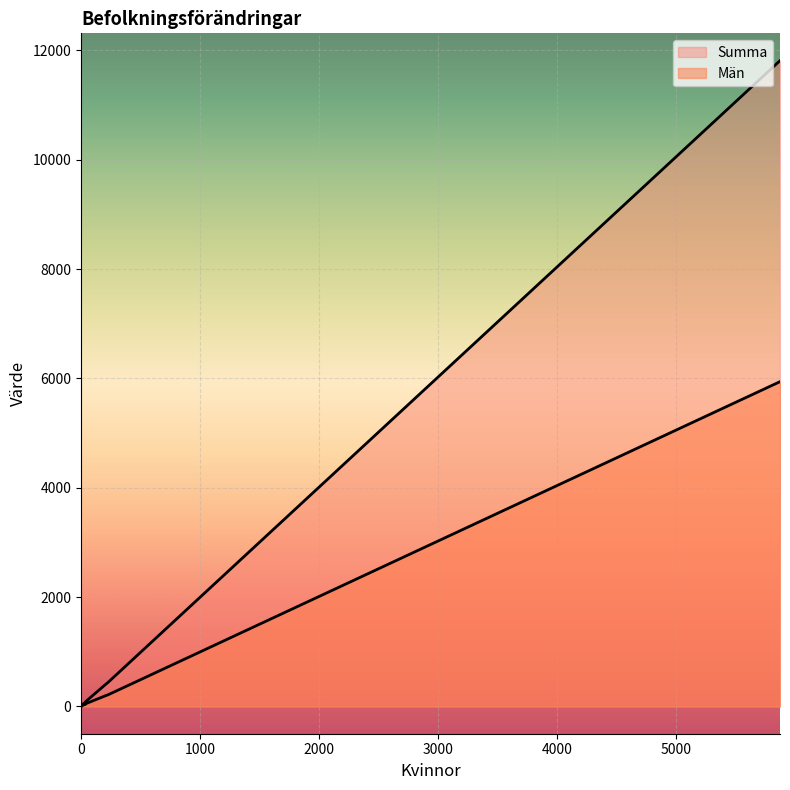

What is the difference between the maximum and minimum values in the Män series?

5941